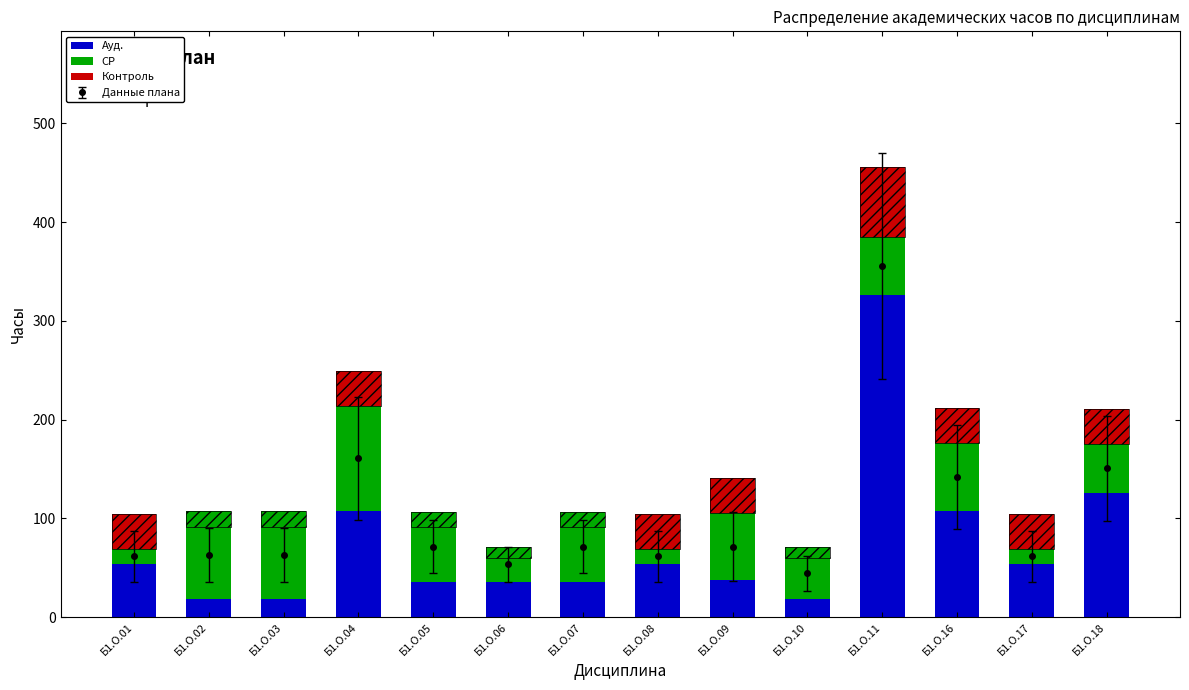

What is the value of the Ауд. bar at the 10th from the left?

18.0